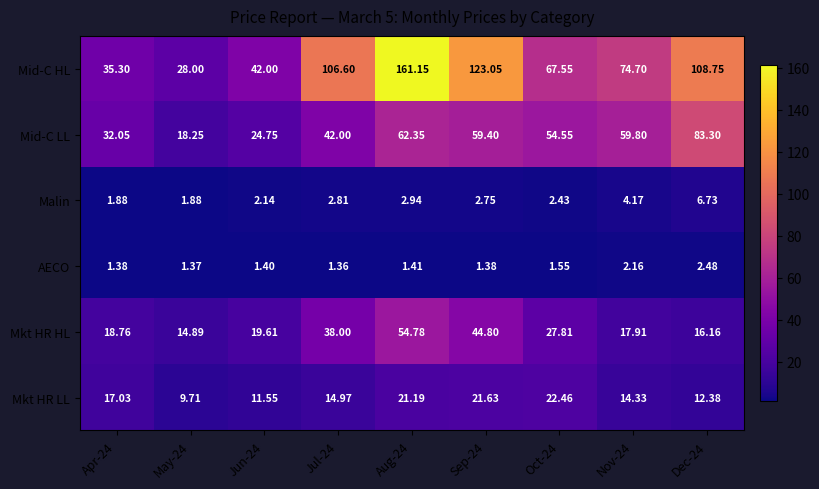

Which series has the widest spread of values?

Mid-C HL